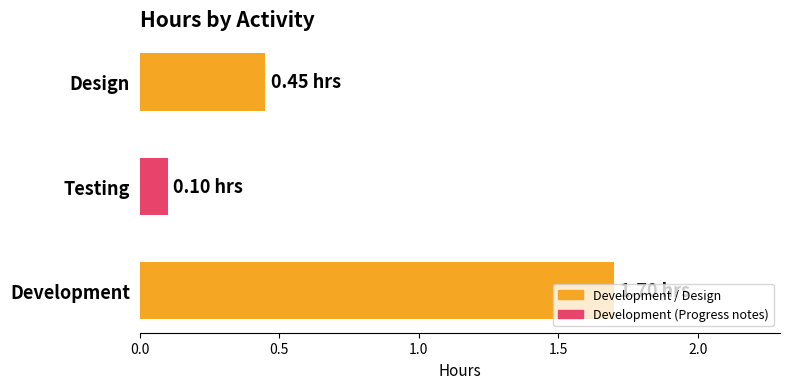

How many bars are there in total?

3